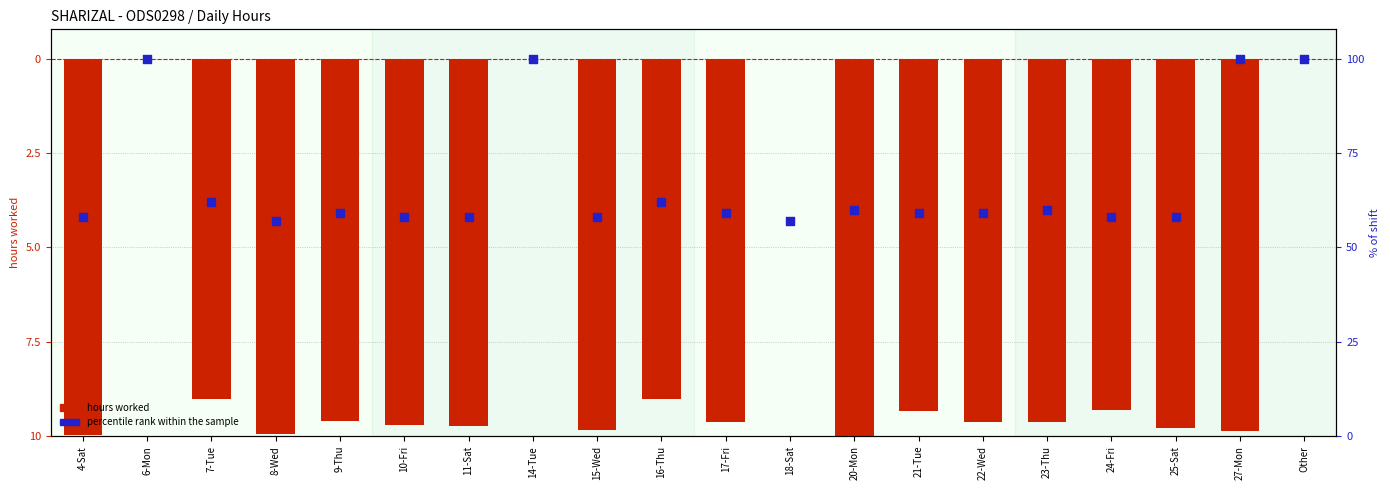

Which series has the largest total across all categories?

percentile rank